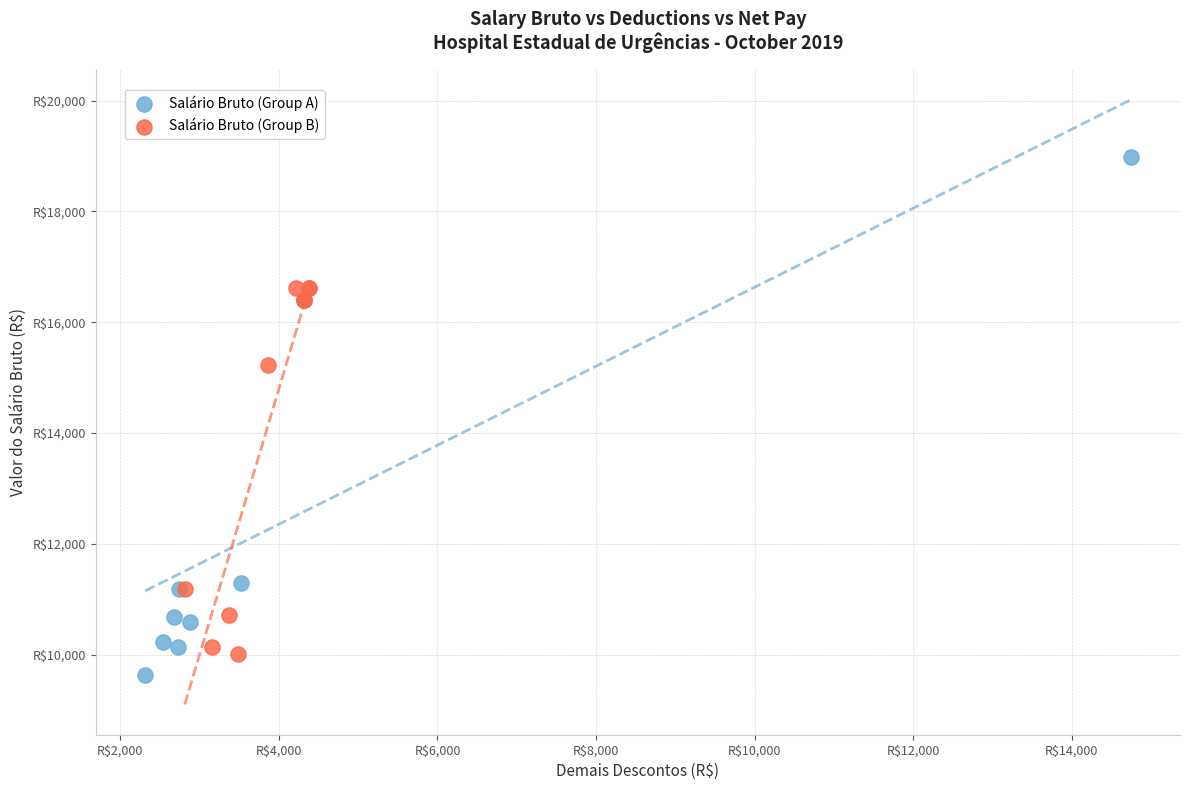

What are all the series names shown in the legend?

Salário Bruto (Group A), Salário Bruto (Group B)